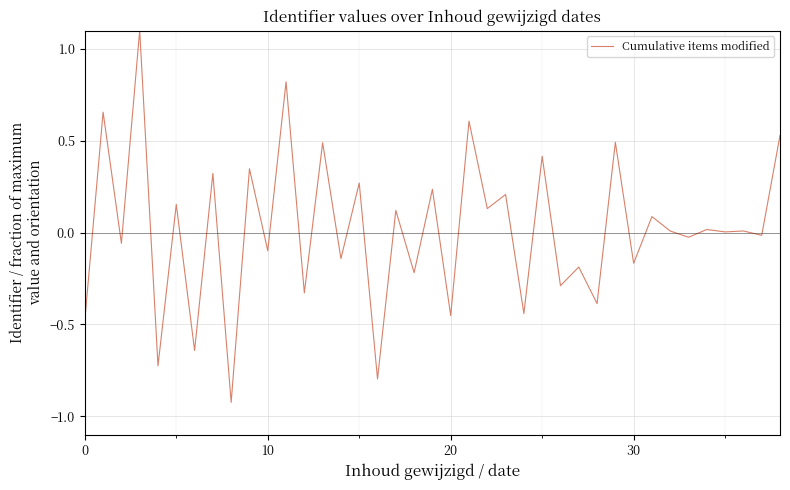

What is the difference between the maximum and minimum values?

2.0